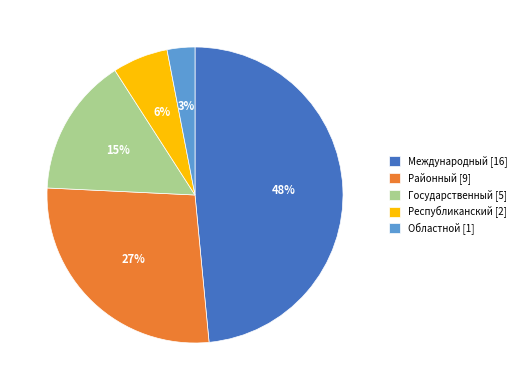

Rank the categories by value from lowest to highest.

Областной, Республиканский, Государственный, Районный, Международный